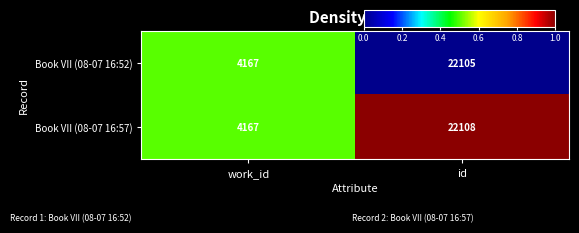

Reading right to left, extract all data points from this chart.

Book VII (08-07 16:52): id=22105	work_id=4167
Book VII (08-07 16:57): id=22108	work_id=4167